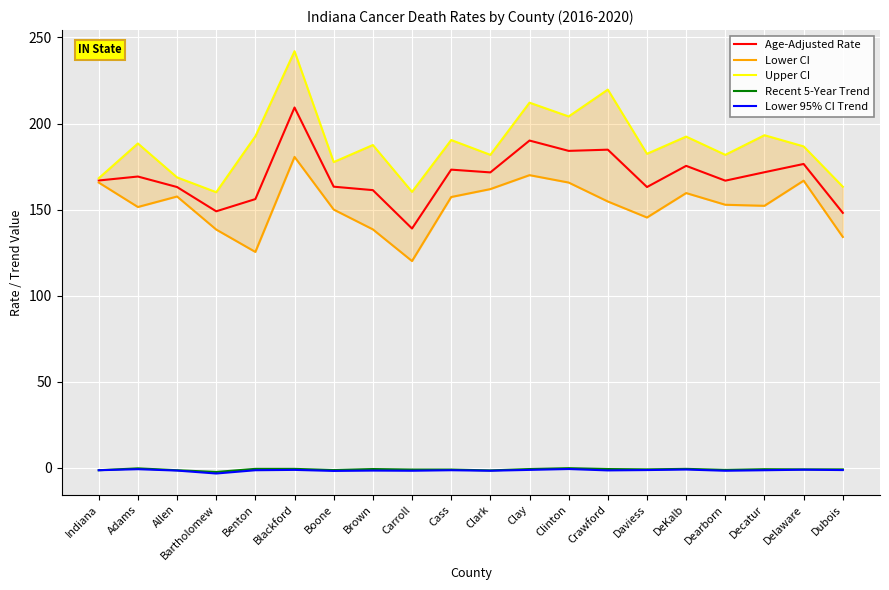

Where is Age-Adjusted Rate nearest to the value 174?

Cass